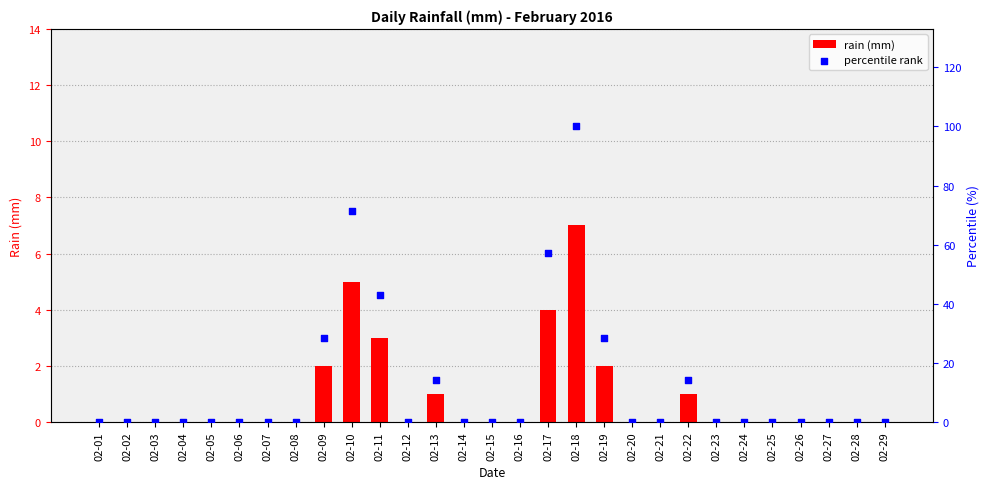

Which series has the largest total across all categories?

percentile rank